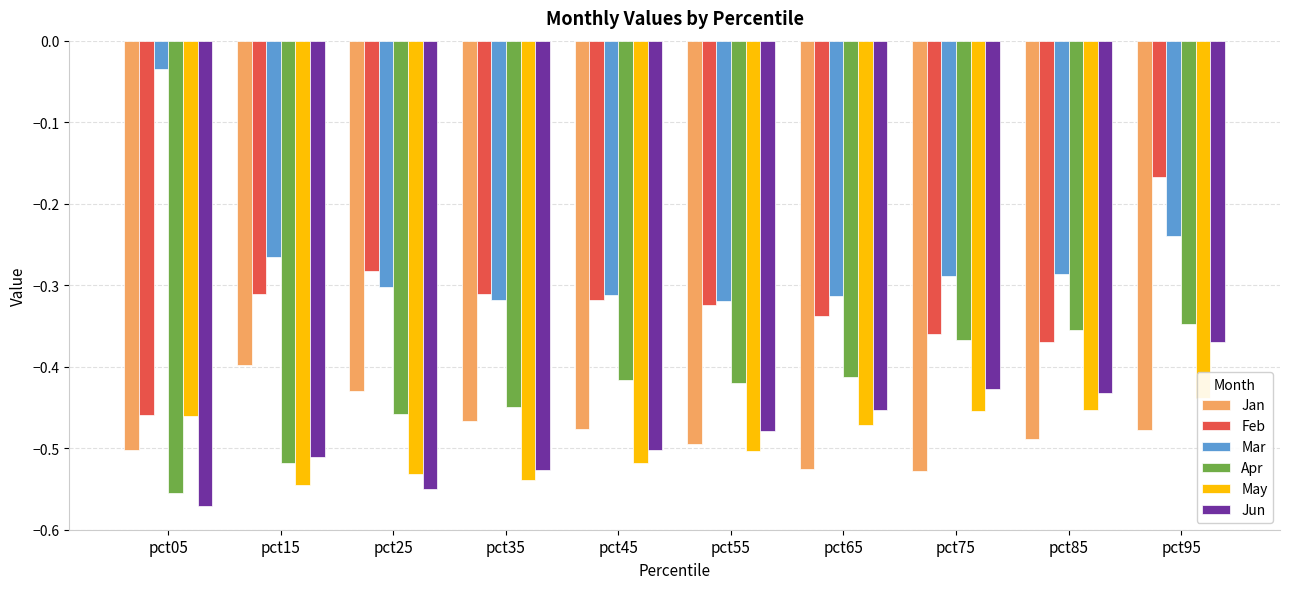

Reading left to right, what are all the values shown in this chart?

Jan: pct05=-0.5	pct15=-0.4	pct25=-0.4	pct35=-0.5	pct45=-0.5	pct55=-0.5	pct65=-0.5	pct75=-0.5	pct85=-0.5	pct95=-0.5
Feb: pct05=-0.5	pct15=-0.3	pct25=-0.3	pct35=-0.3	pct45=-0.3	pct55=-0.3	pct65=-0.3	pct75=-0.4	pct85=-0.4	pct95=-0.2
Mar: pct05=-0.0	pct15=-0.3	pct25=-0.3	pct35=-0.3	pct45=-0.3	pct55=-0.3	pct65=-0.3	pct75=-0.3	pct85=-0.3	pct95=-0.2
Apr: pct05=-0.6	pct15=-0.5	pct25=-0.5	pct35=-0.4	pct45=-0.4	pct55=-0.4	pct65=-0.4	pct75=-0.4	pct85=-0.4	pct95=-0.3
May: pct05=-0.5	pct15=-0.5	pct25=-0.5	pct35=-0.5	pct45=-0.5	pct55=-0.5	pct65=-0.5	pct75=-0.5	pct85=-0.5	pct95=-0.4
Jun: pct05=-0.6	pct15=-0.5	pct25=-0.6	pct35=-0.5	pct45=-0.5	pct55=-0.5	pct65=-0.5	pct75=-0.4	pct85=-0.4	pct95=-0.4